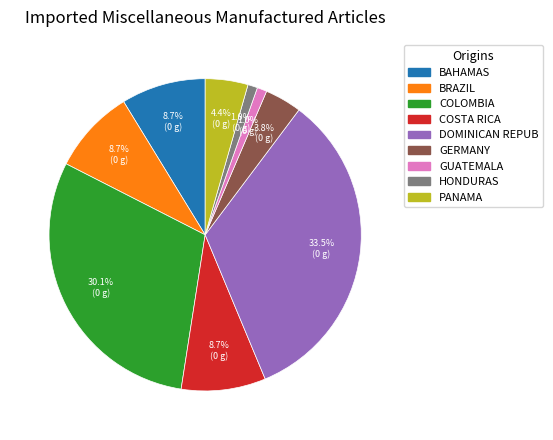

Does any single category account for the majority?

No